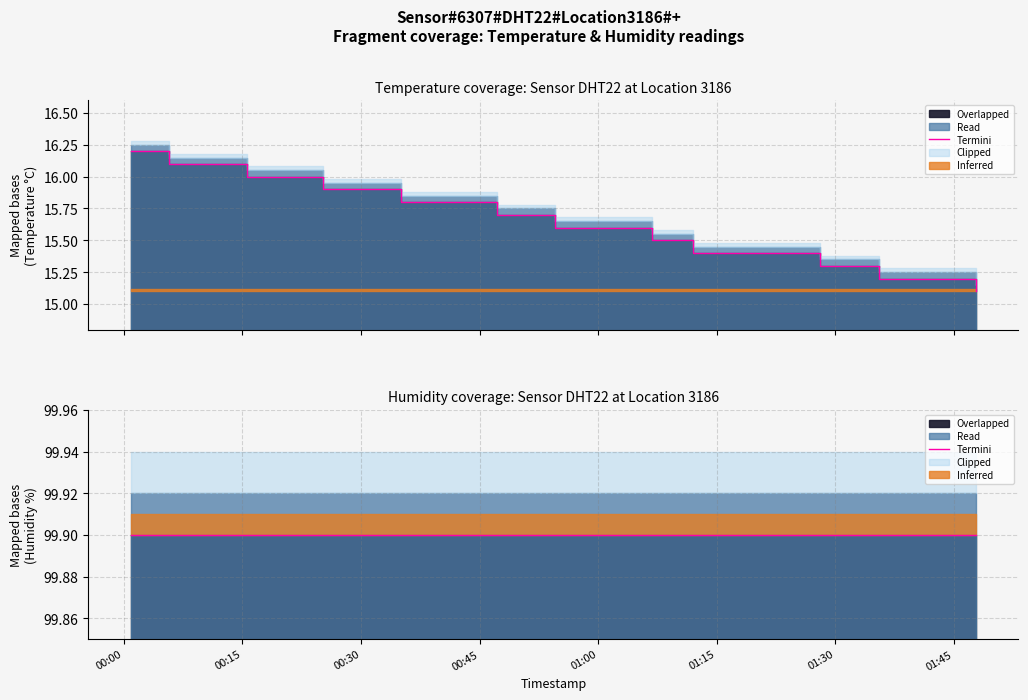

True or false: the data shows 23.8 at 30.

False